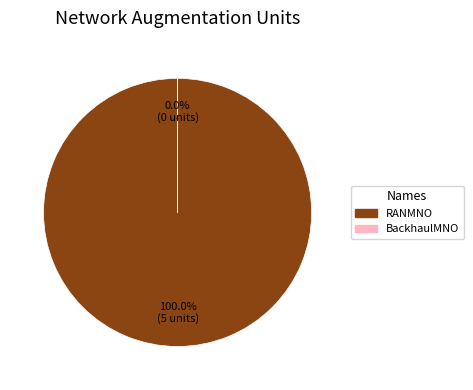

How many slices are in this pie chart?

2